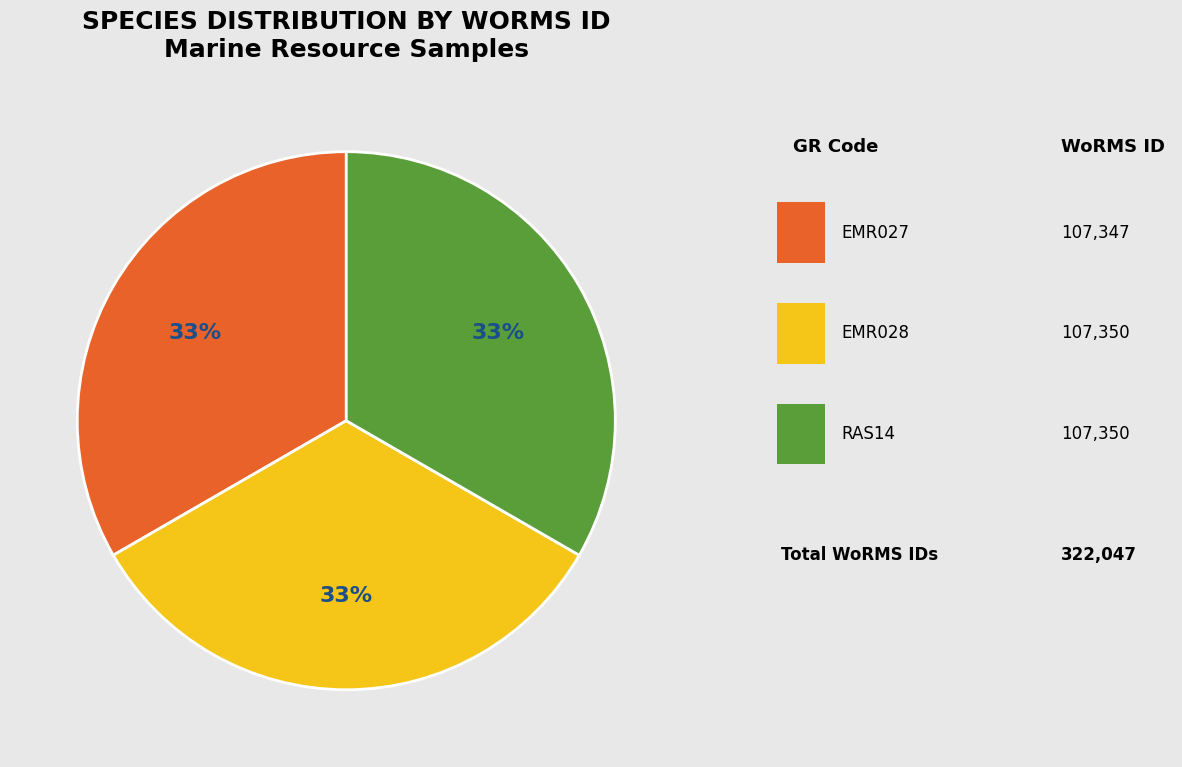

To the nearest percent, what is the average slice percentage?

33%